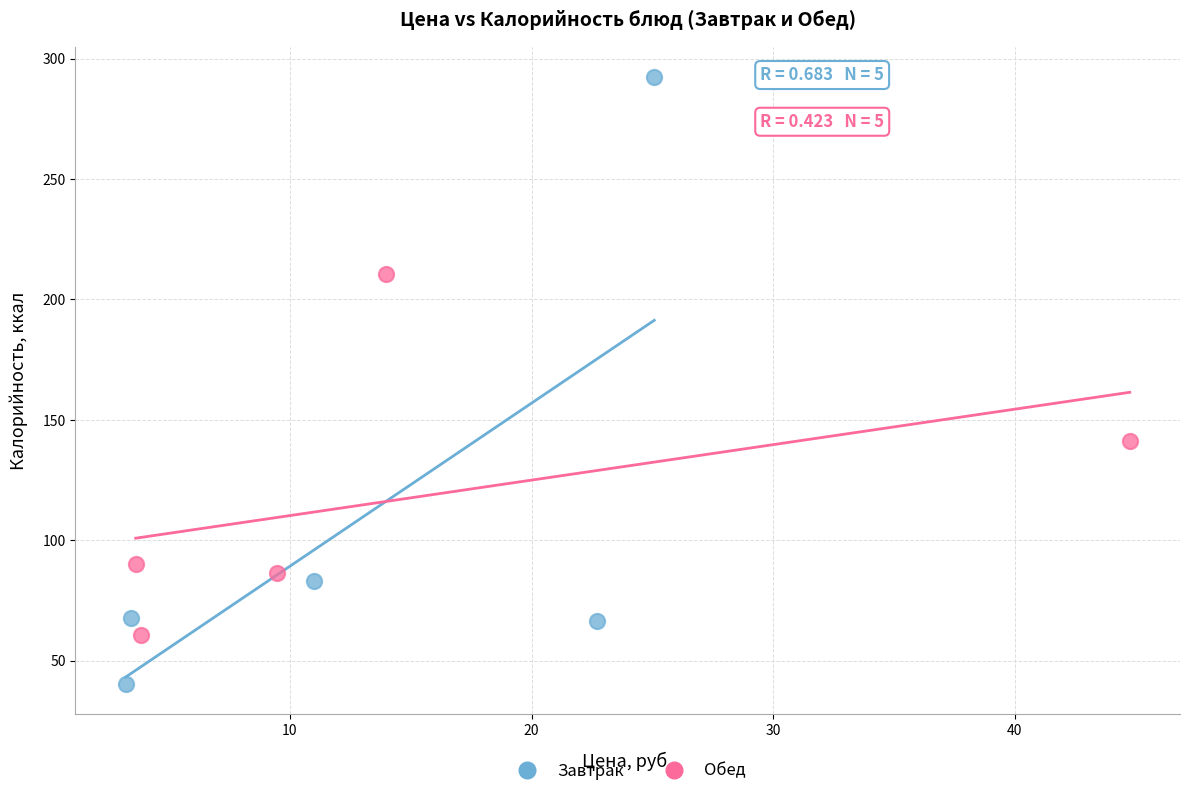

Which series reaches the minimum Y coordinate?

Завтрак